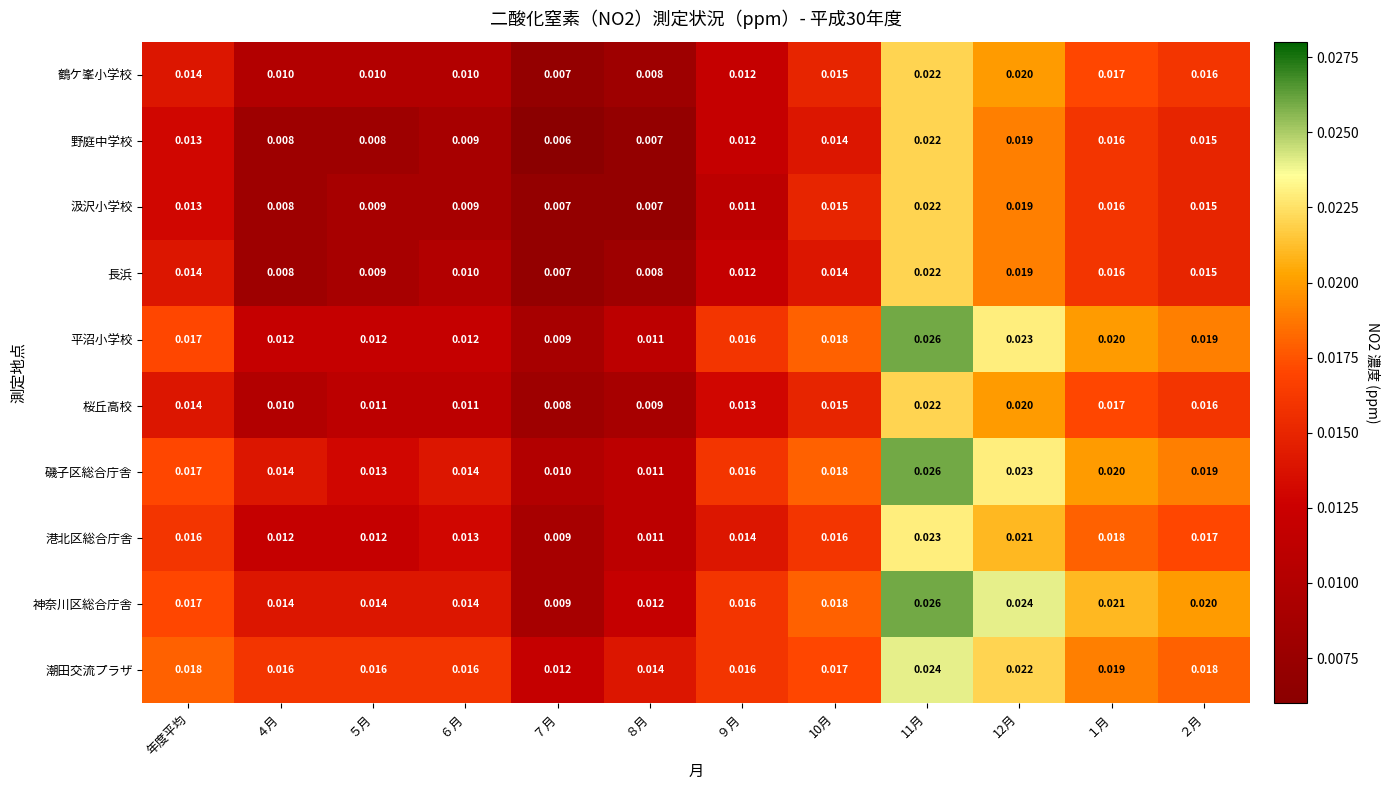

Which series has the largest total across all categories?

潮田交流プラザ